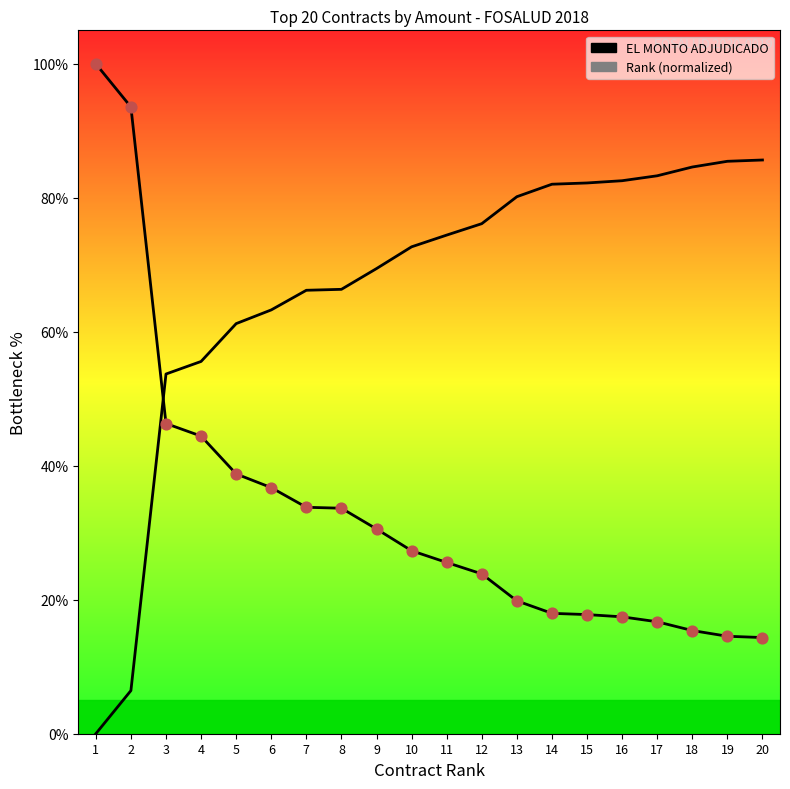

Which series has the largest Y range (max minus min)?

EL MONTO ADJUDICADO